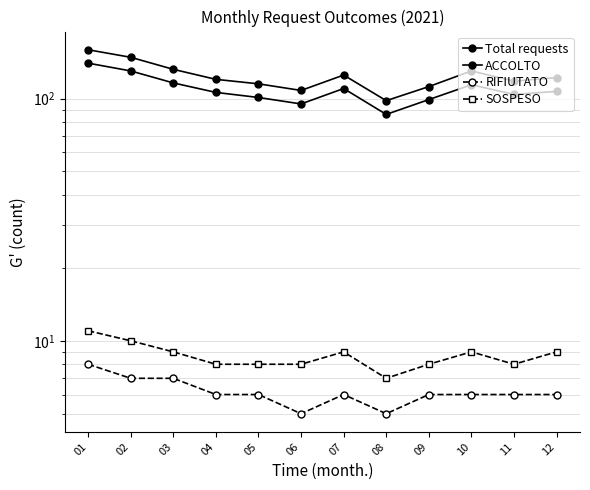

What is the difference between the maximum and minimum values in the SOSPESO series?

4